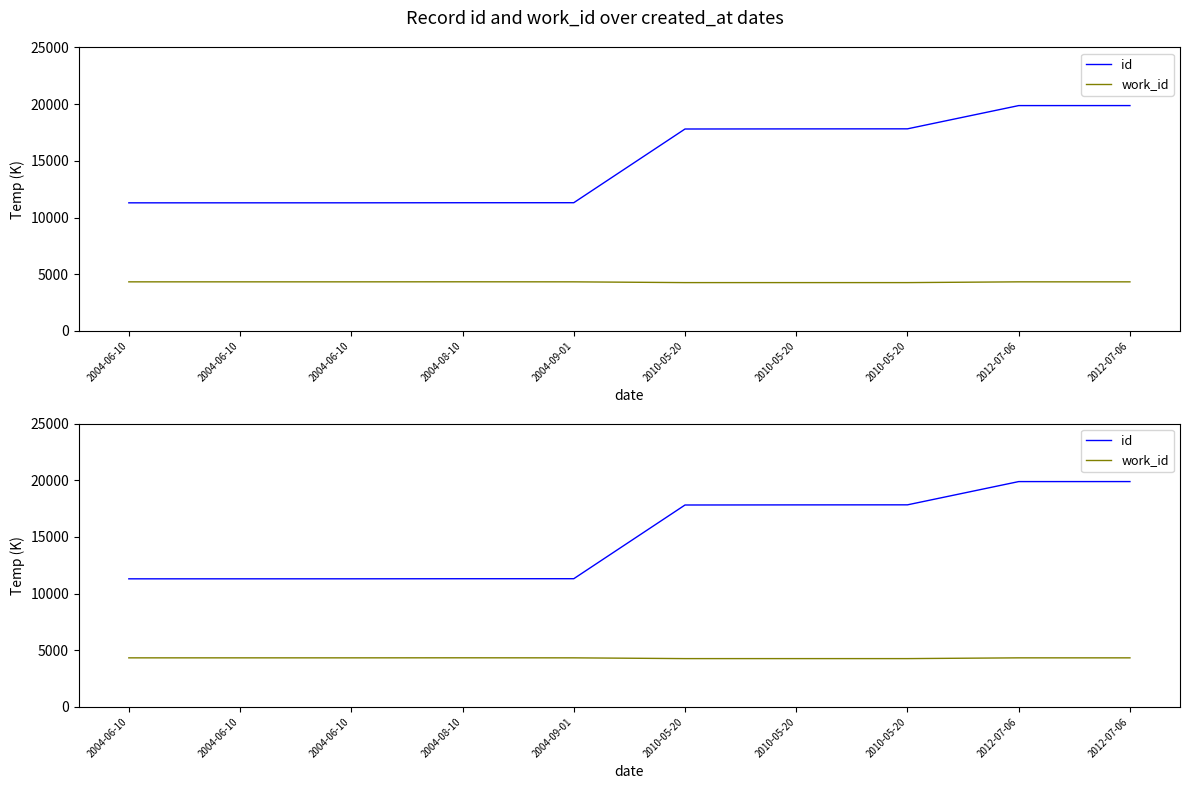

True or false: work_id has a value of 2964 at 2004-06-10.

False